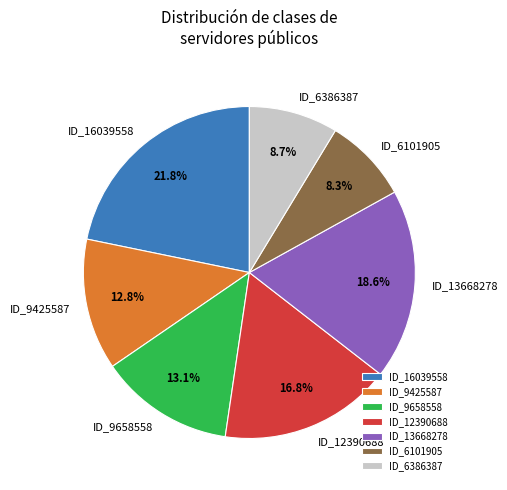

Is there a majority slice in this chart?

No